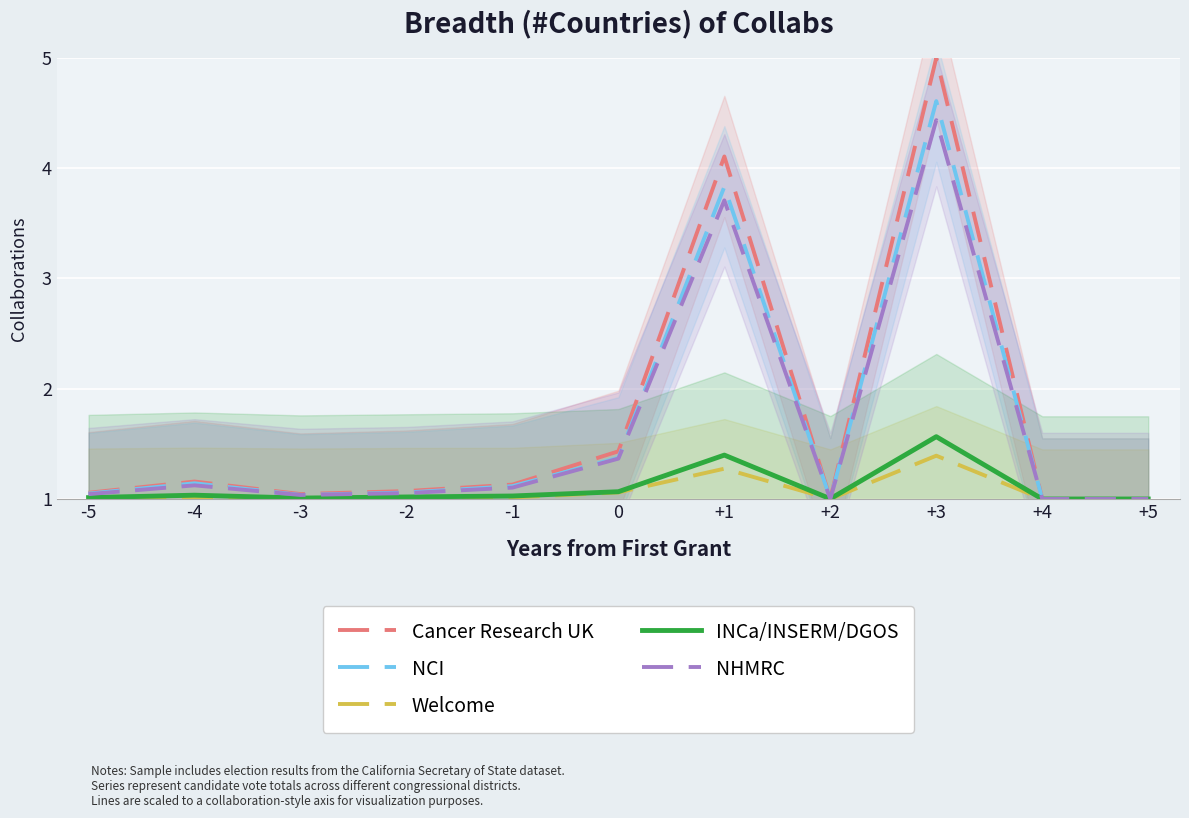

What is the sum of all NCI values?

18.2